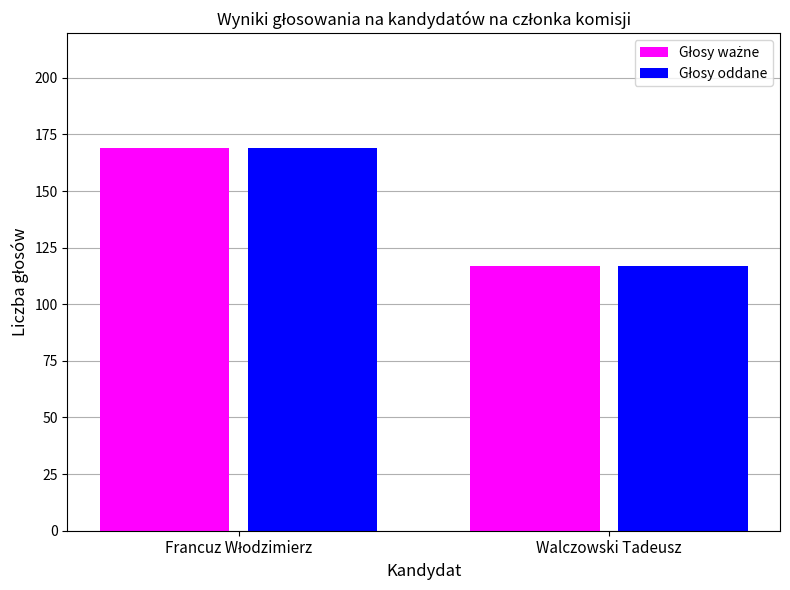

What is the smallest value displayed?

117